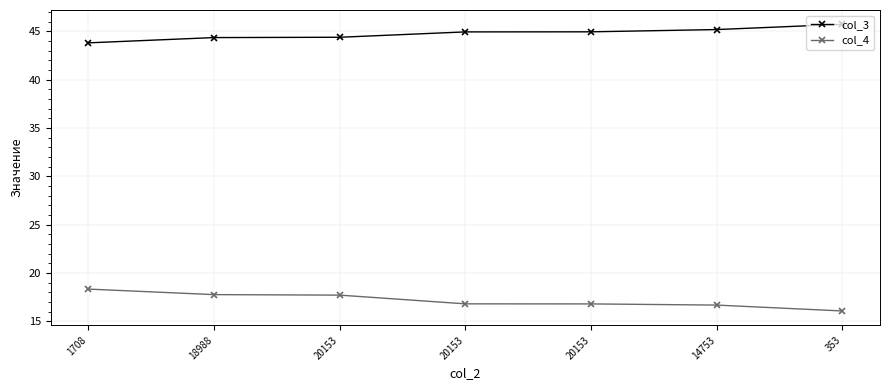

Rank the series at 18988 from lowest to highest value.

col_4, col_3